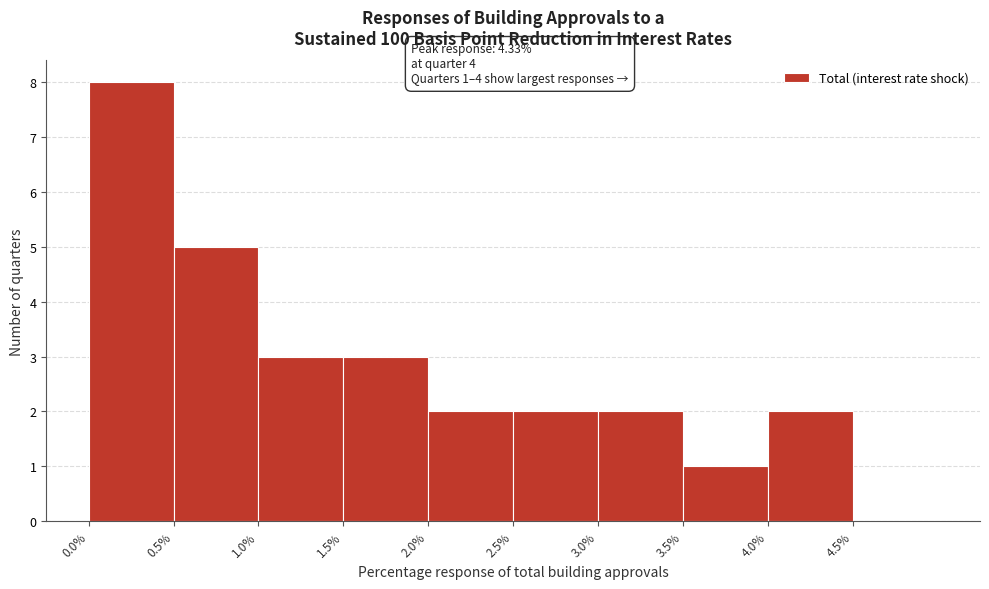

Over which range of the x-axis is the bar tallest?

0.0 to 0.5